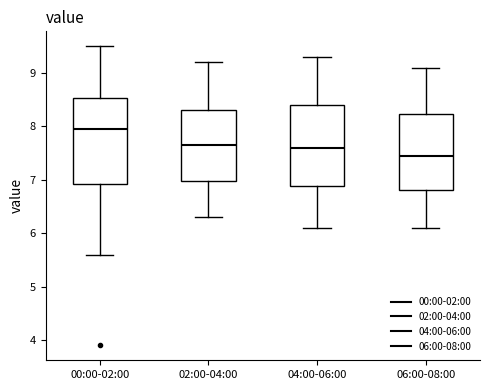

Reading left to right, transcribe this box plot: for each box, give where its median line is, the range the box spans, and where its two whiskers end, as read against the y-axis. The values are not printed on the chart, so give them approximately, as read against the axis.

00:00-02:00: median 8.0, box 6.9 to 8.5, whiskers 5.6 to 9.5
02:00-04:00: median 7.7, box 7.0 to 8.3, whiskers 6.3 to 9.2
04:00-06:00: median 7.6, box 6.9 to 8.4, whiskers 6.1 to 9.3
06:00-08:00: median 7.5, box 6.8 to 8.2, whiskers 6.1 to 9.1